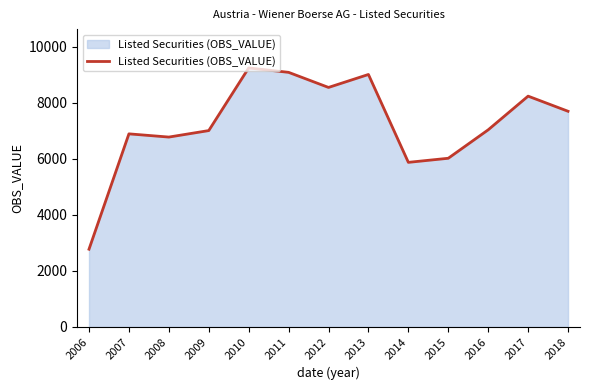

Which category has the lowest value across all series?

2006